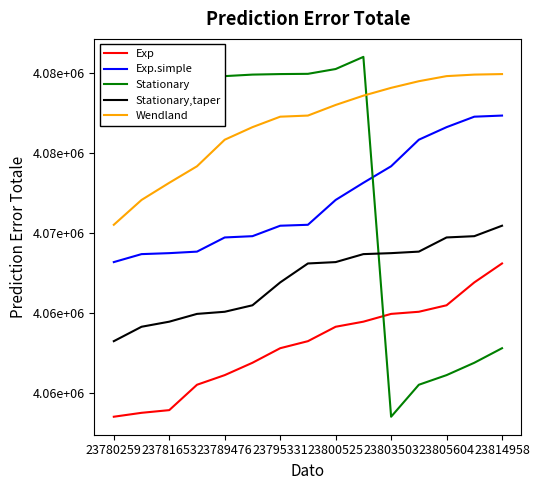

Does the chart have visible grid lines?

No